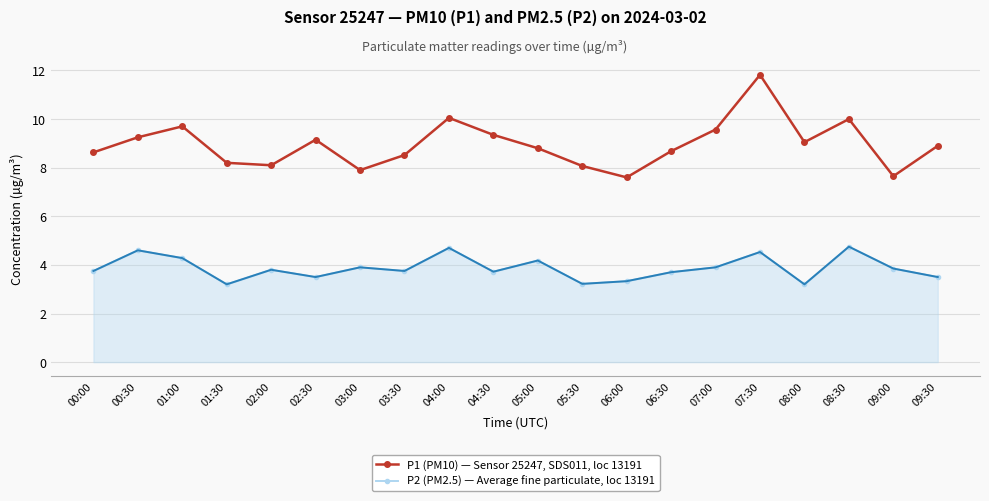

What position from the right is 04:00?

12